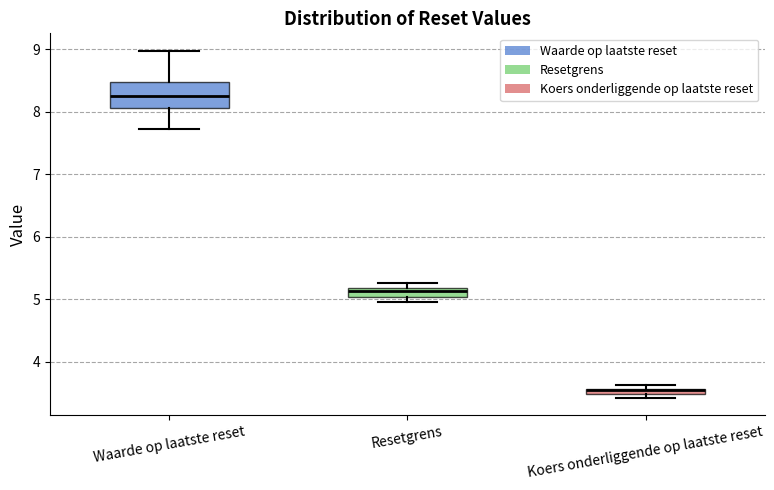

Where is the lower edge of the box for Resetgrens on the y-axis? The values are not printed on the chart, so give them approximately, as read against the axis.

5.0